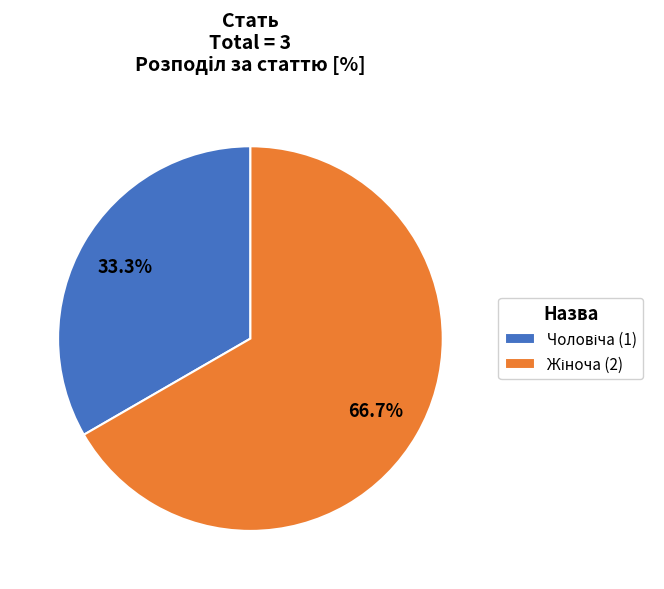

Is there a majority slice in this chart?

Yes